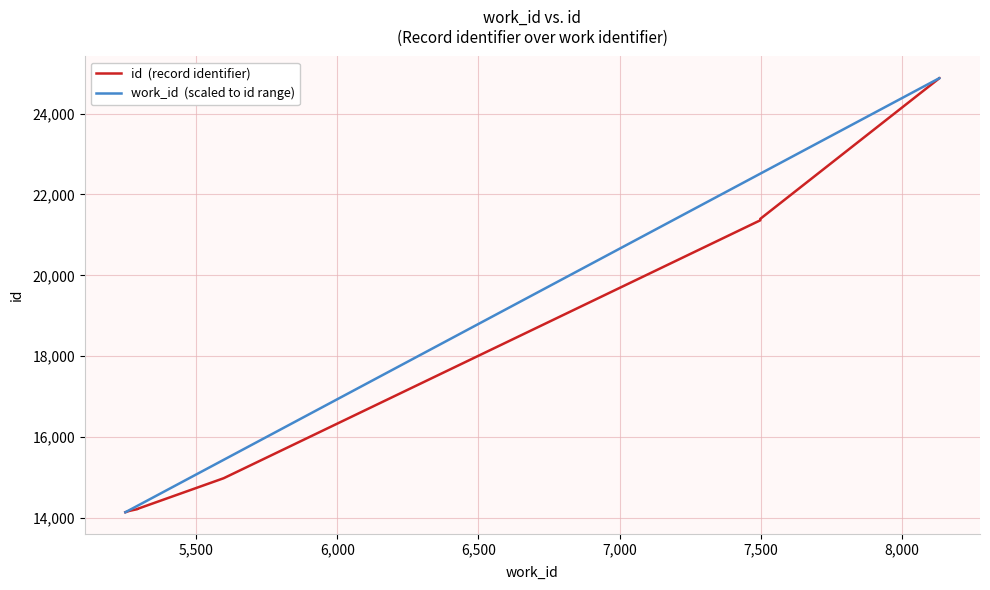

True or false: work_id  (scaled to id range) and id  (record identifier) intersect in this chart.

False